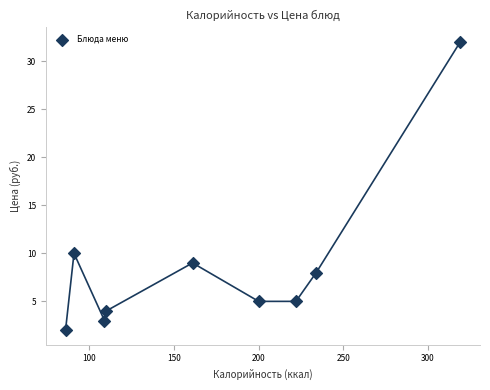

What Y value in the scatter plot is closest to 17?

10